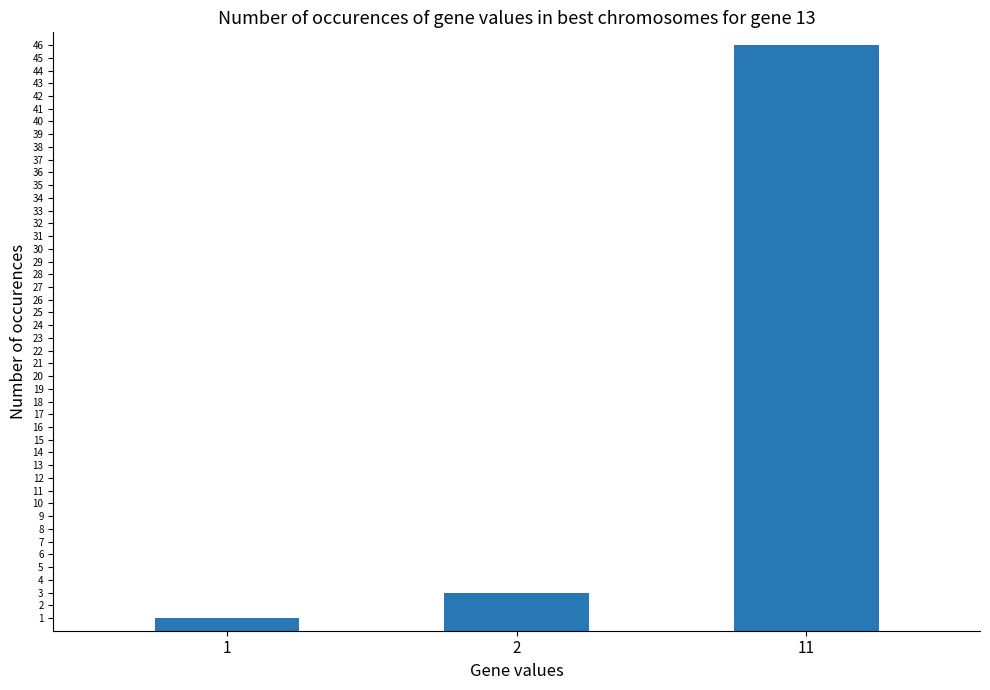

What is the value of the 2nd bar from the left?

3